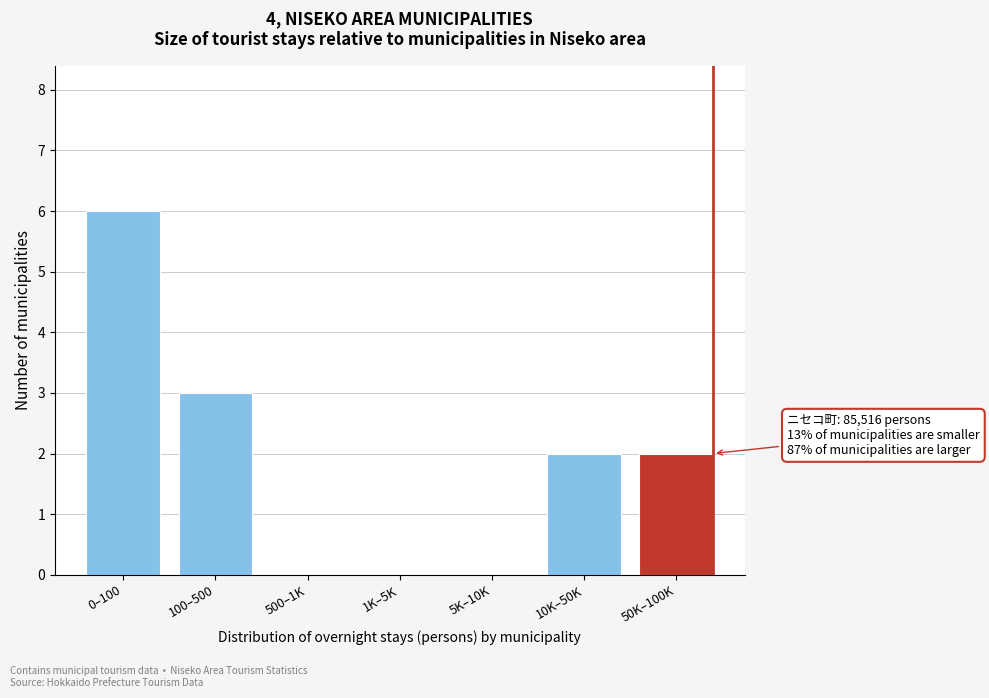

Reading right to left, transcribe all the data shown in this chart.

50K–100K=2	10K–50K=2	5K–10K=0	1K–5K=0	500–1K=0	100–500=3	0–100=6